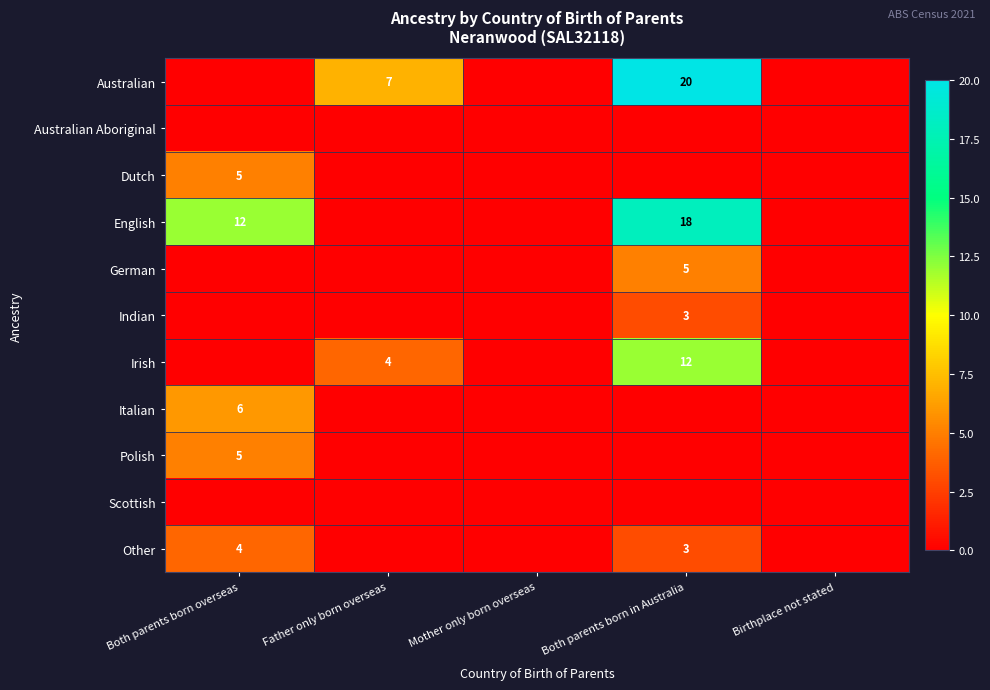

Which has a higher value, Mother only born overseas or Father only born overseas?

Father only born overseas